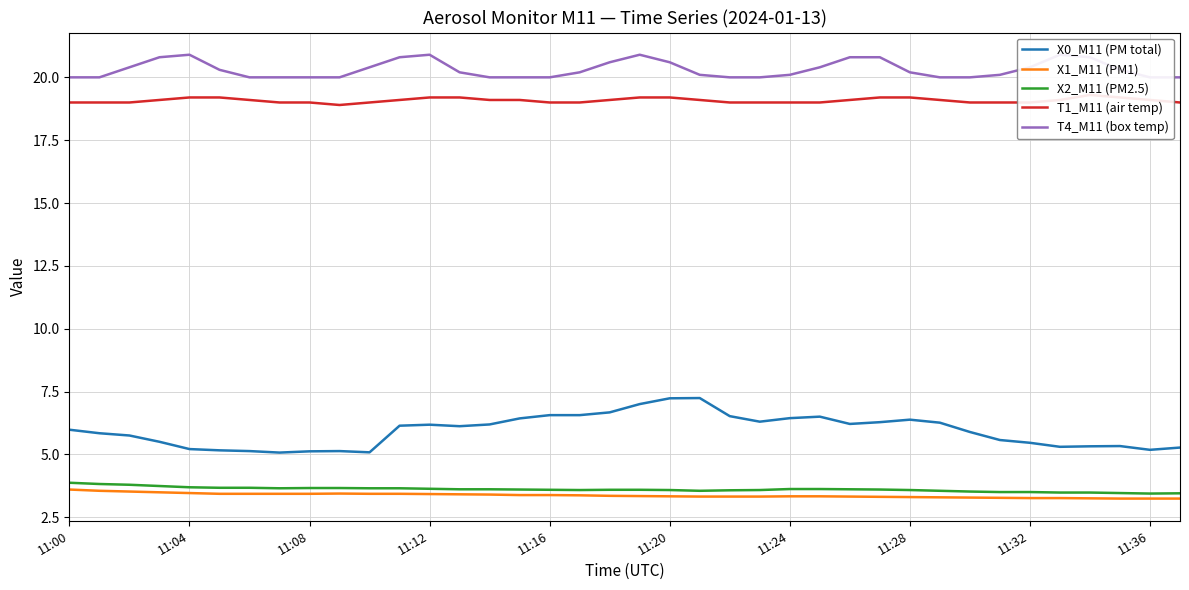

What is the difference between the maximum and second lowest values in the X1_M11 (PM1) series?

0.4